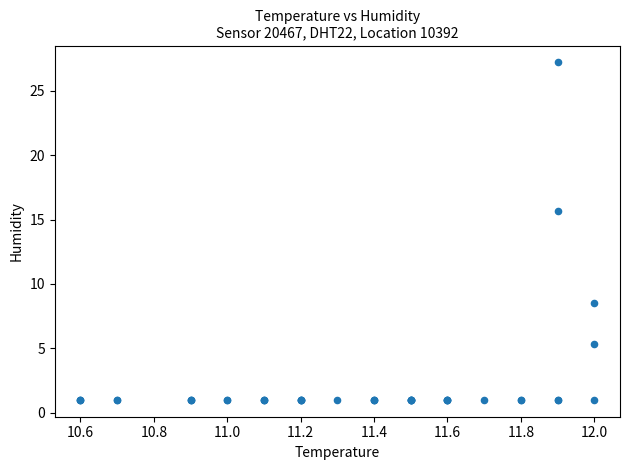

What Y value in the scatter plot is closest to 14?

15.7